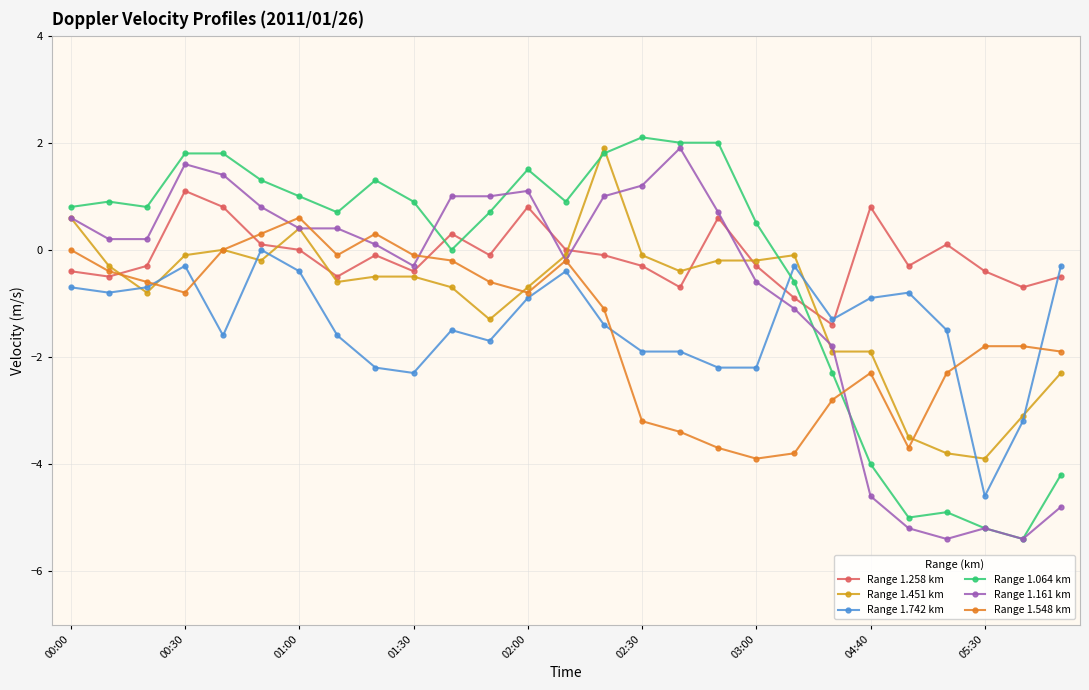

What is the value of the Range 1.258 km point at the 27th from the left?

-0.5